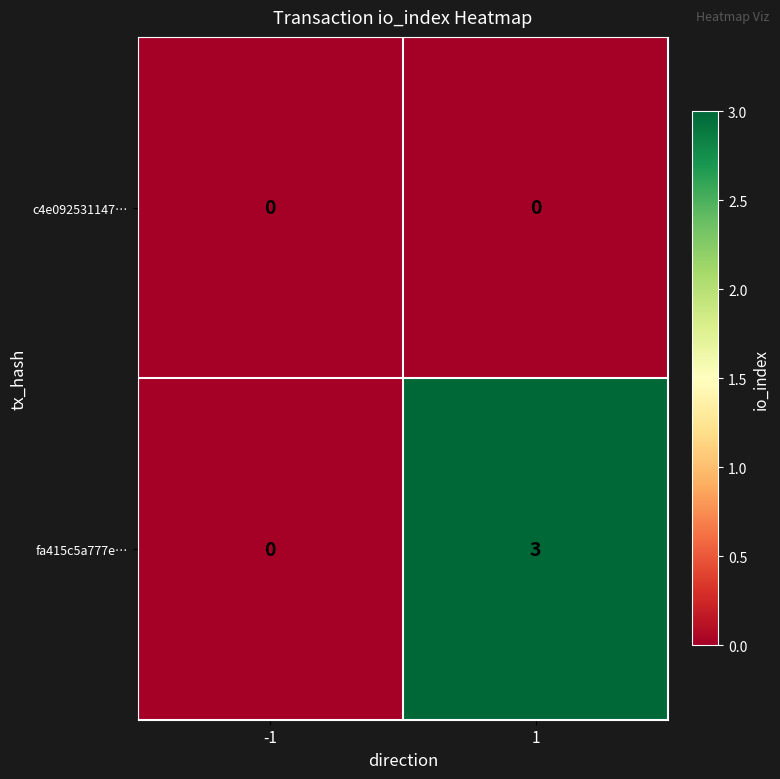

Rank the series at 1 from highest to lowest value.

fa415c5a777e…, c4e092531147…